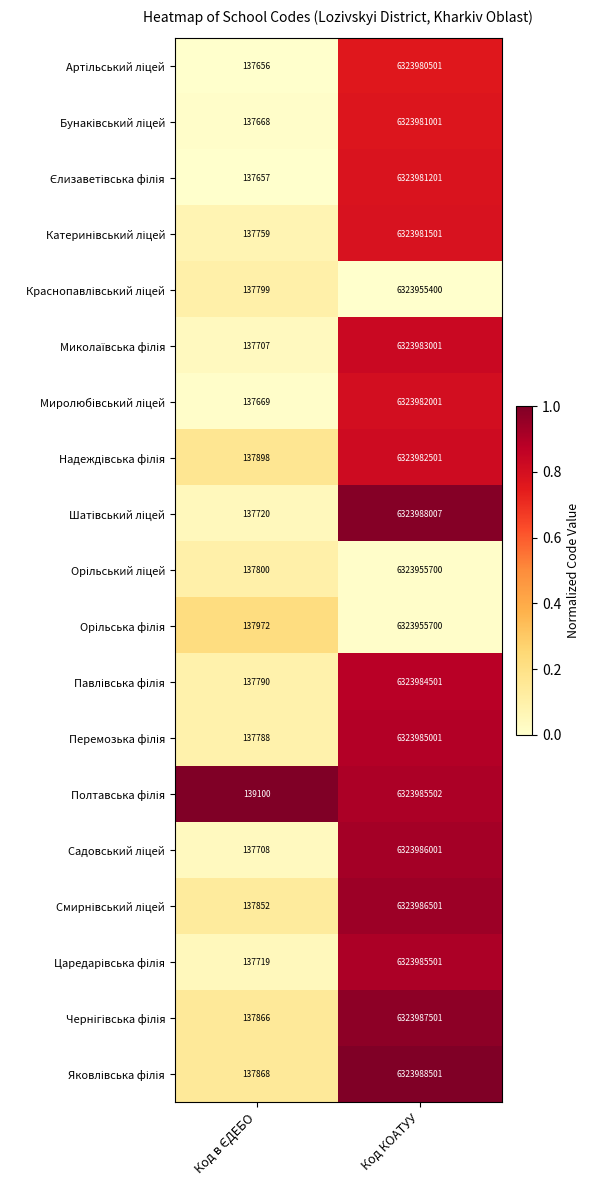

What is the total value across all series at Код КОАТУУ?

120155615523